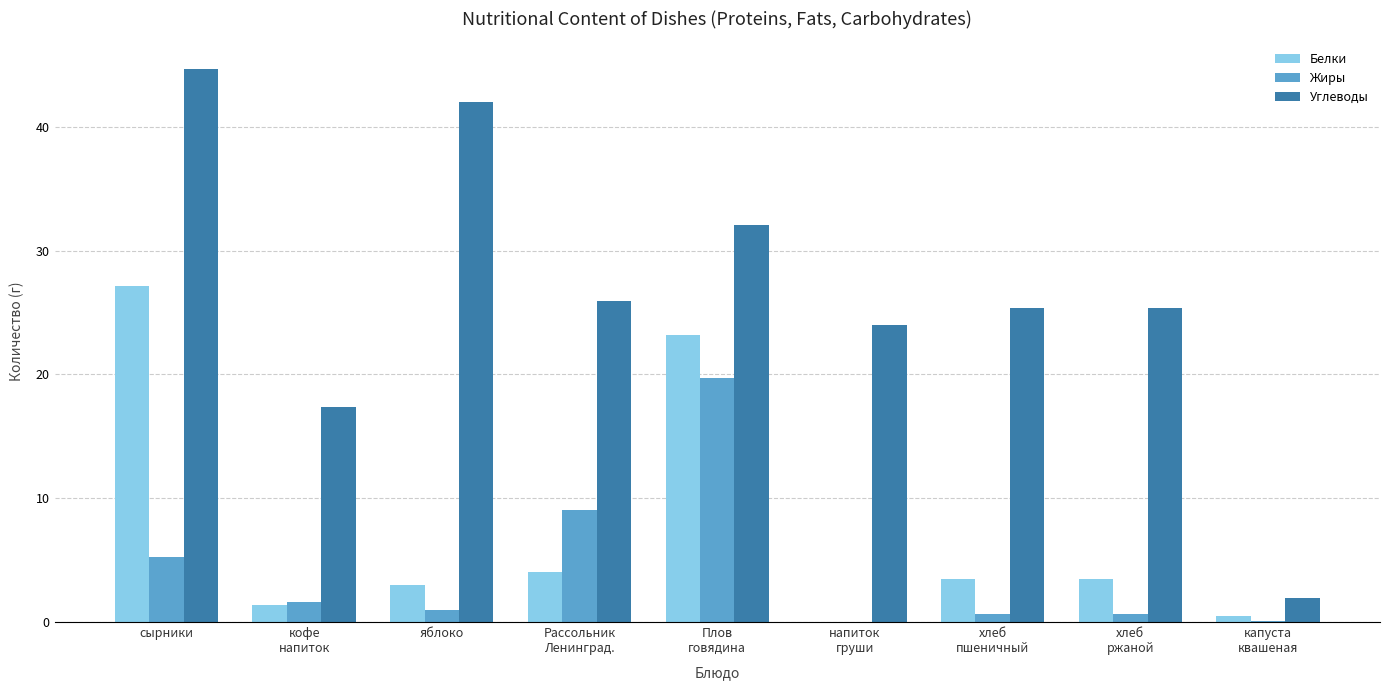

Which category has the highest value in the Белки series?

сырники